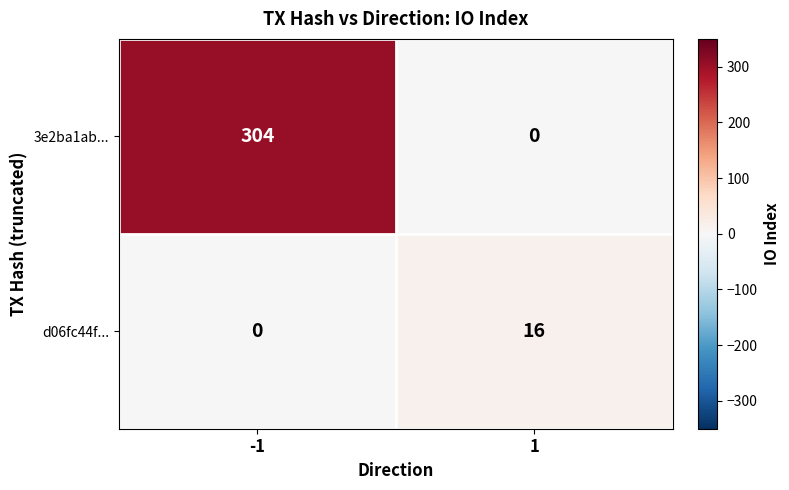

Reading left to right, extract all data points from this chart.

3e2ba1ab...: -1=304	1=0
d06fc44f...: -1=0	1=16